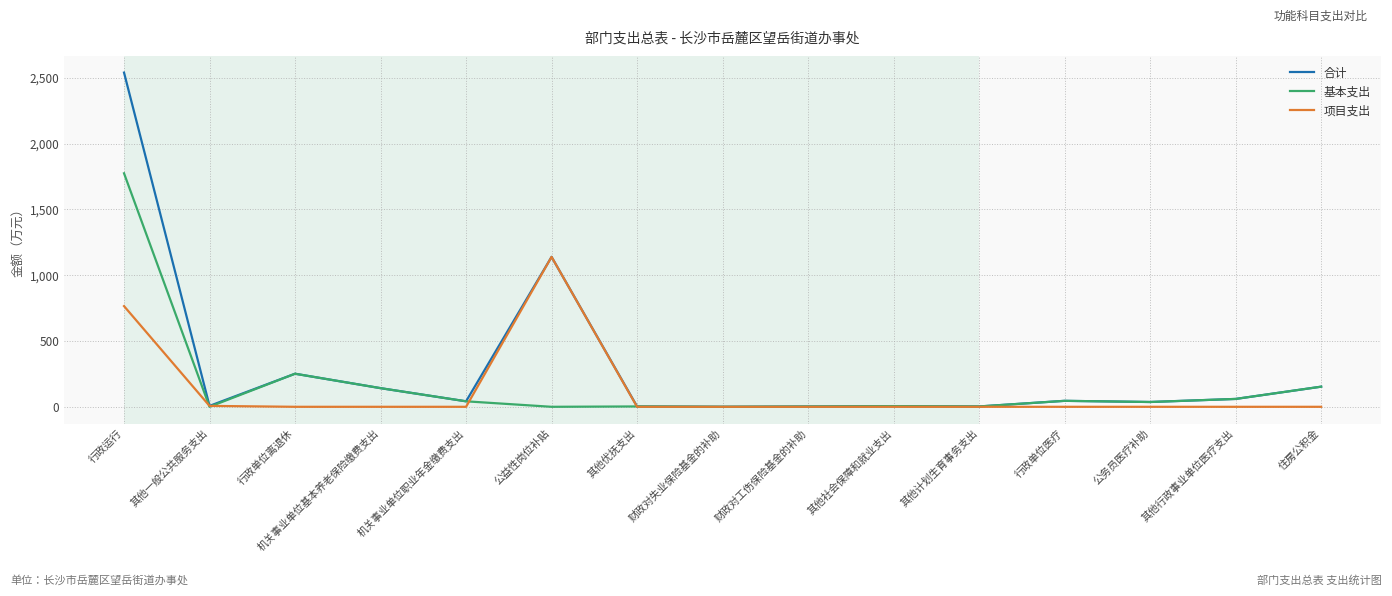

The 合计 series shows 5.2 at 其他社会保障和就业支出. True or false?

True